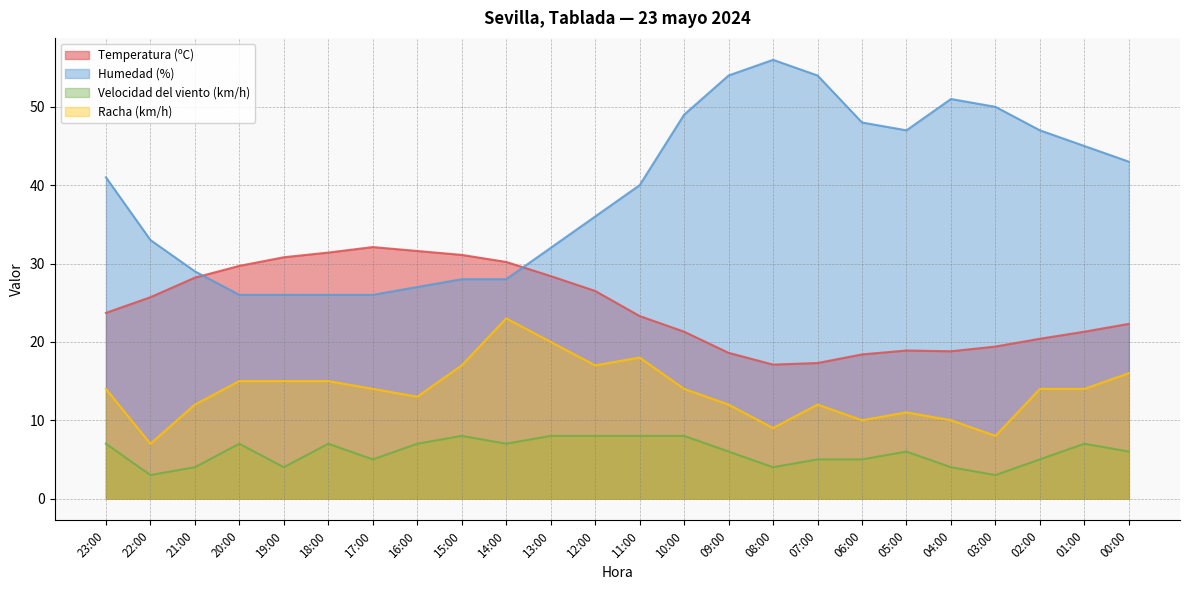

In Temperatura (ºC), how many points are higher than both neighbors (excluding endpoints)?

2